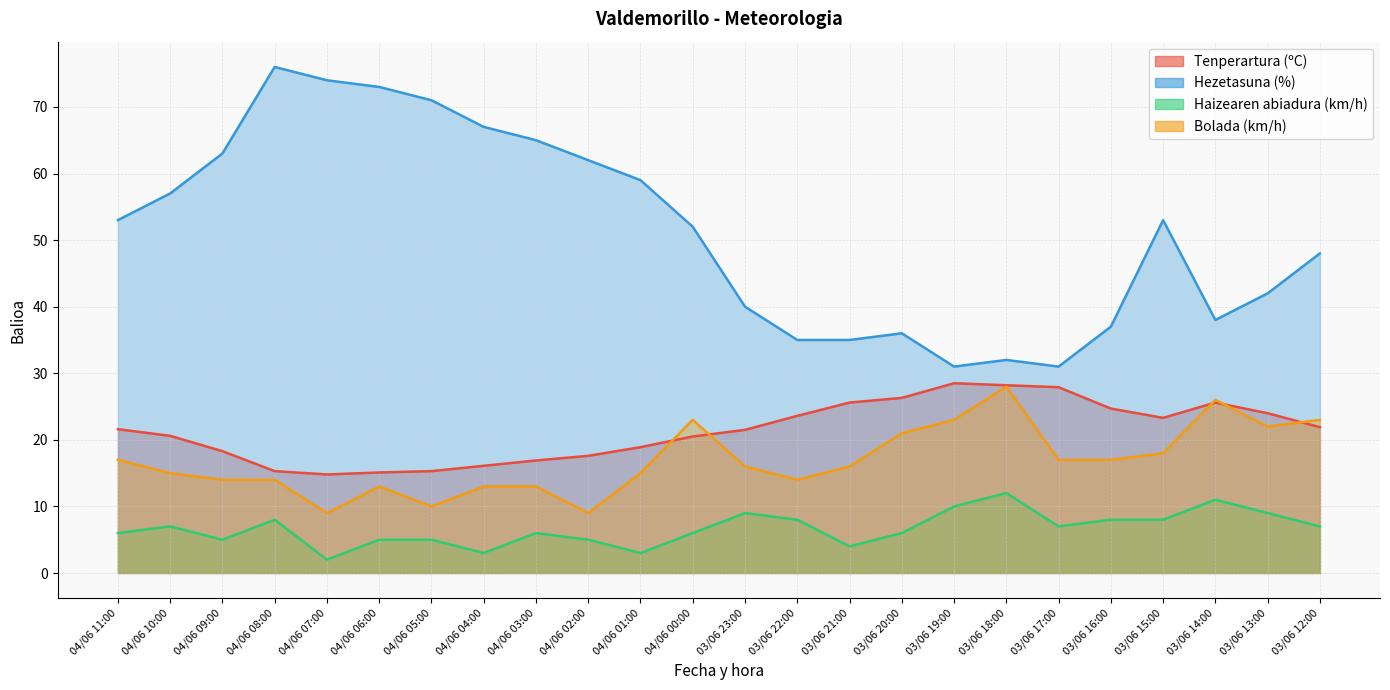

What is the label of the 13th point from the left?

03/06 23:00